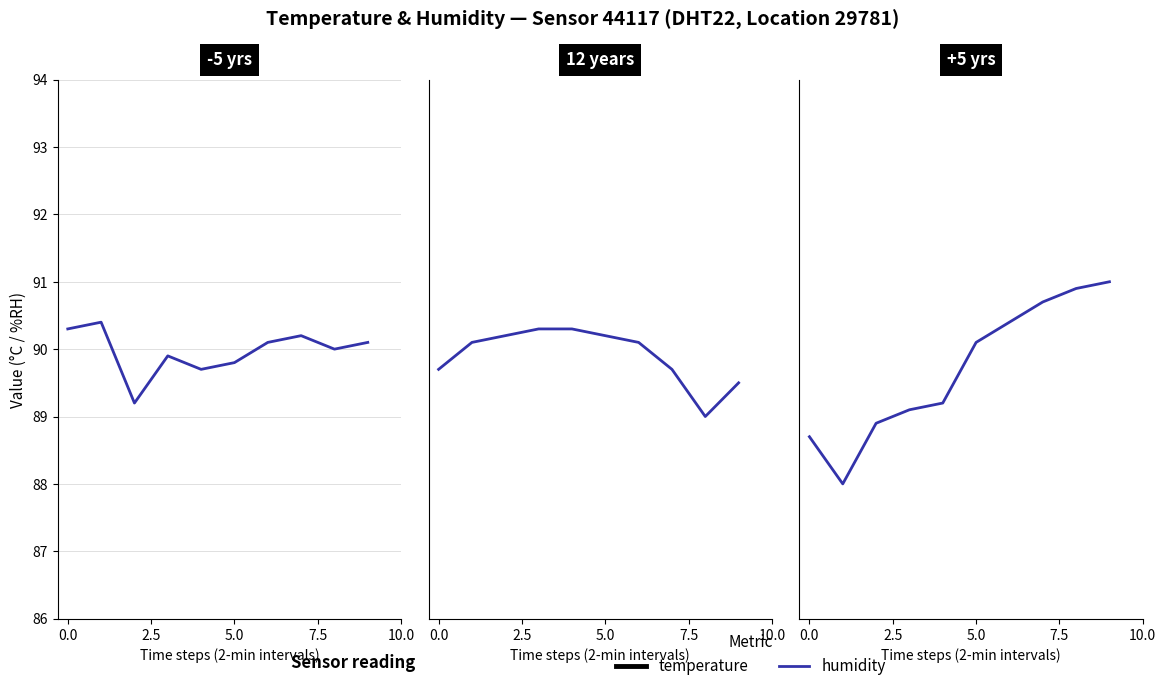

Where does the humidity series first go above 90?

5